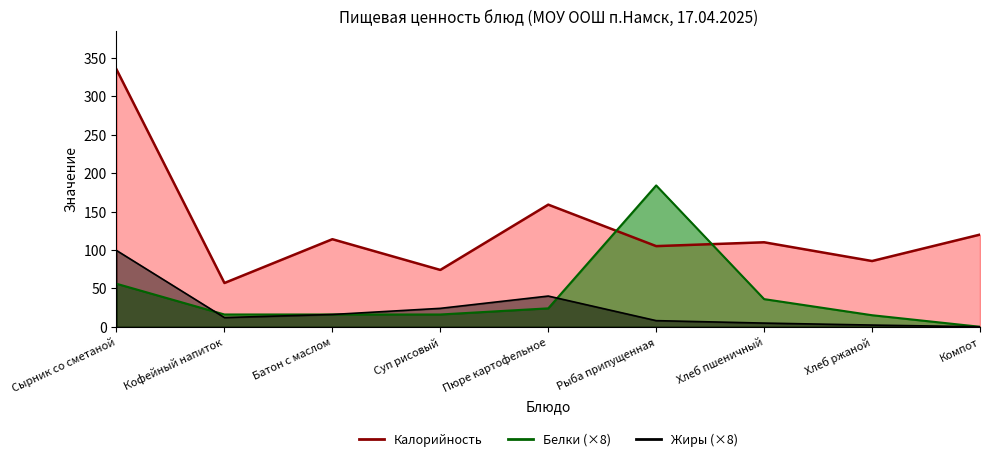

What is the value of the Белки point at the 7th from the left?

36.0